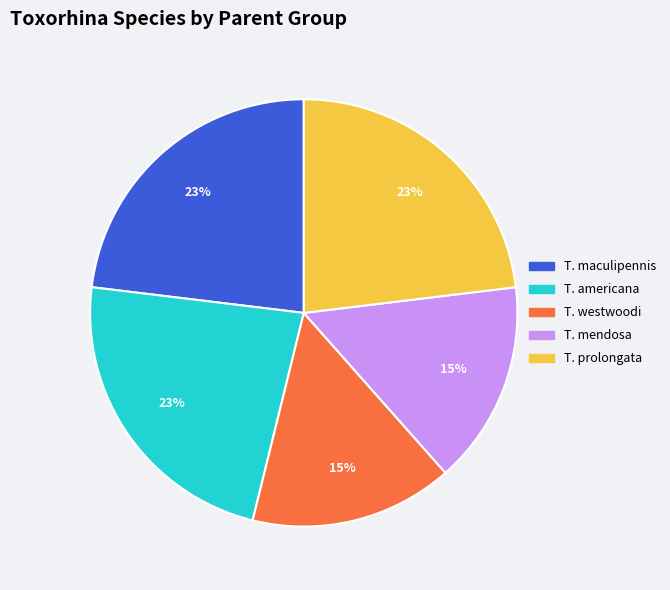

To the nearest percent, what is the average slice percentage?

20%